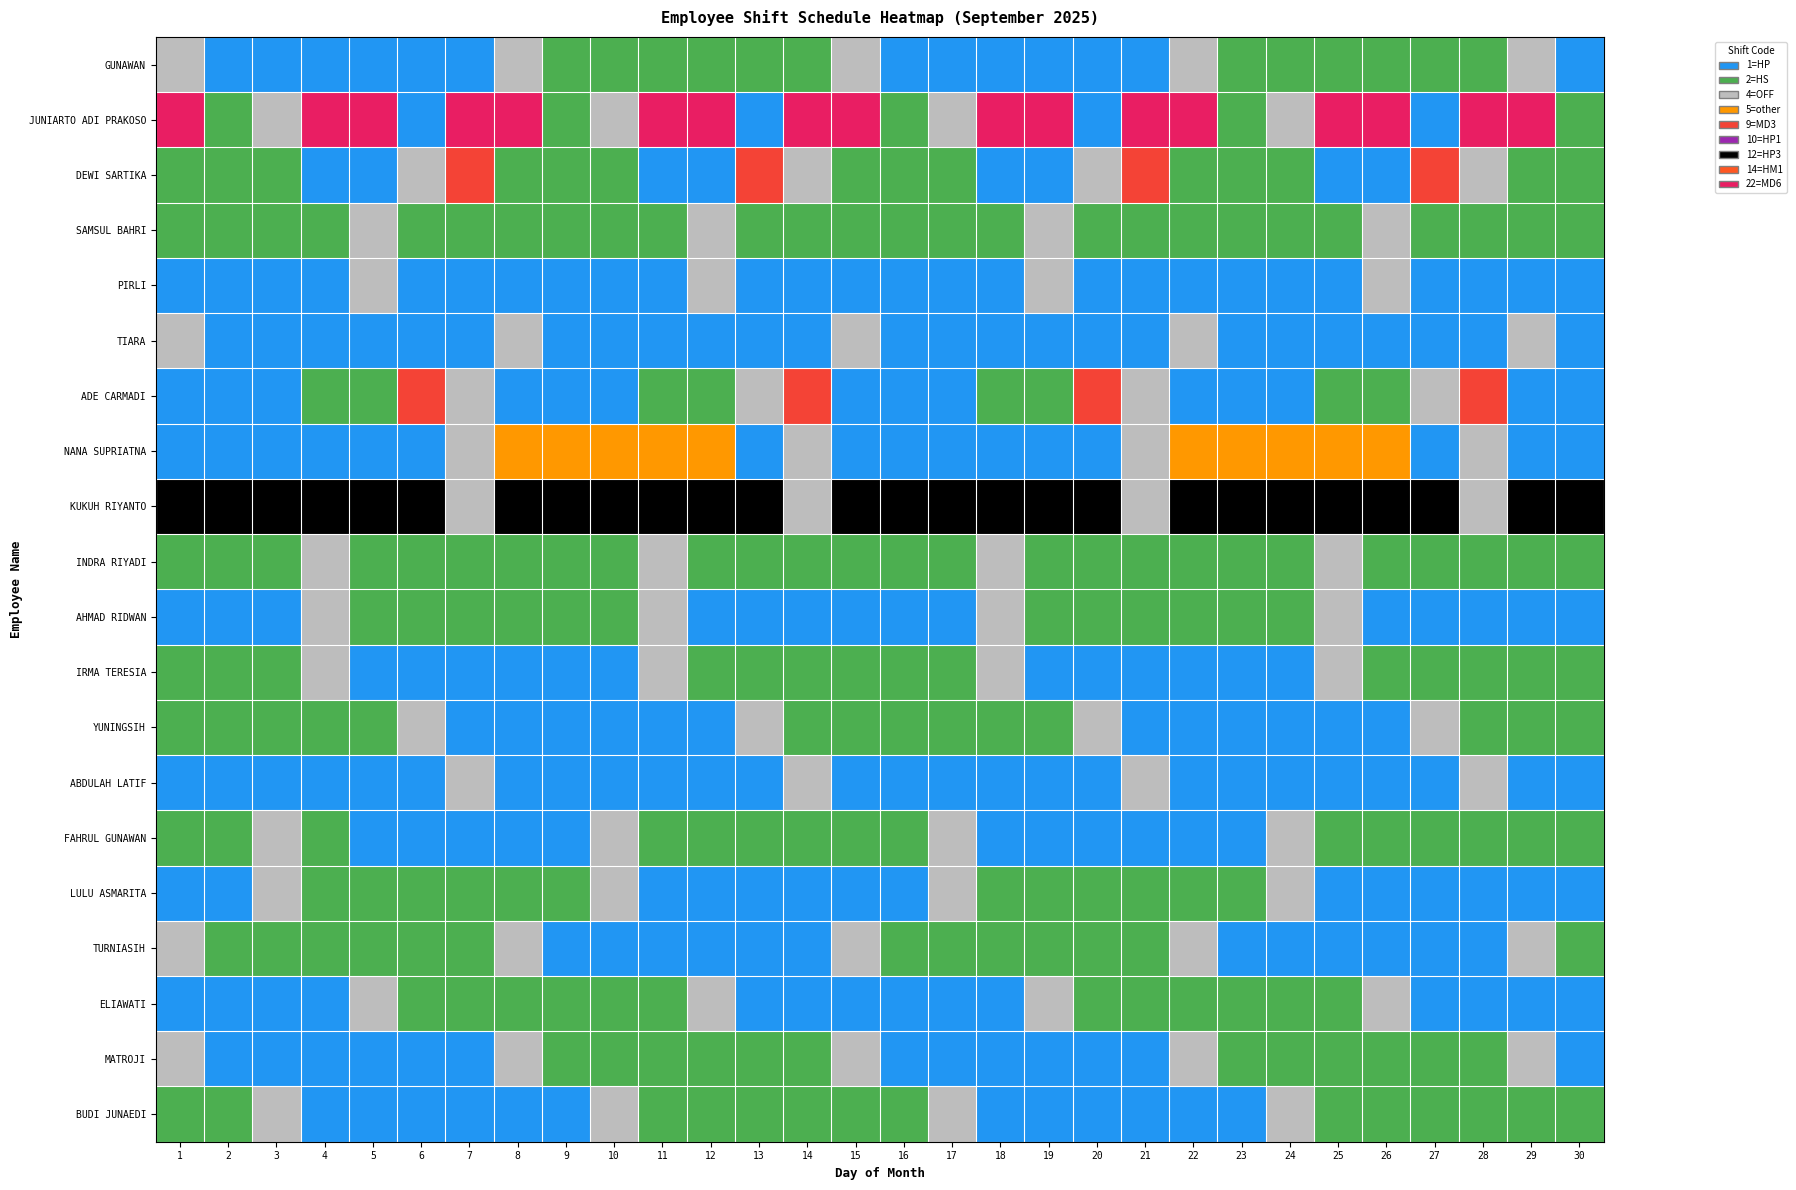

What is the smallest value displayed?

1